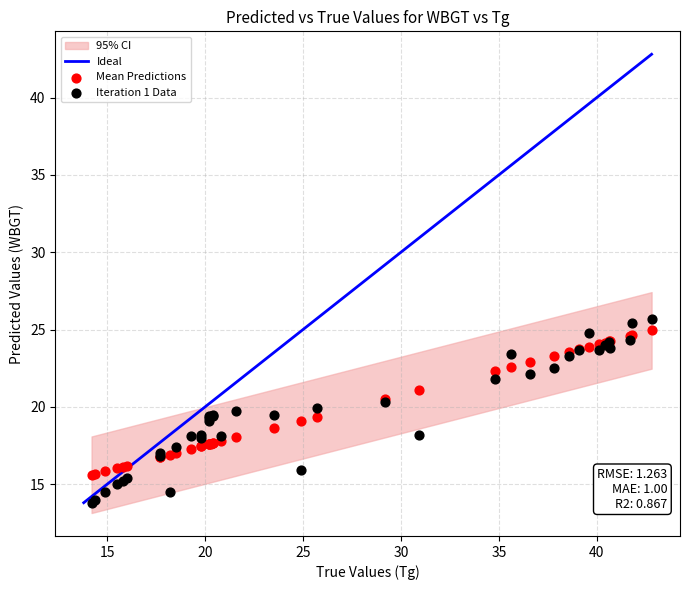

Which series has the widest spread of Y values?

Iteration 1 Data